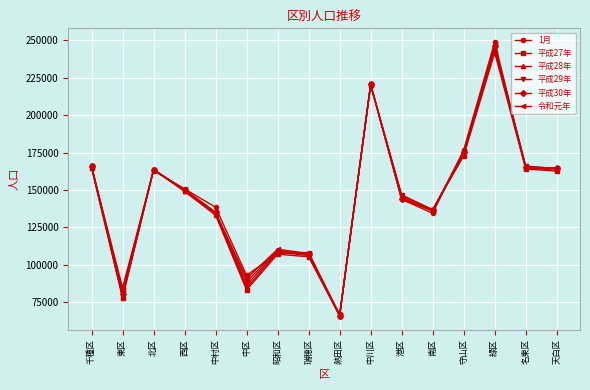

True or false: 平成29年 and 1月 cross at least once.

True